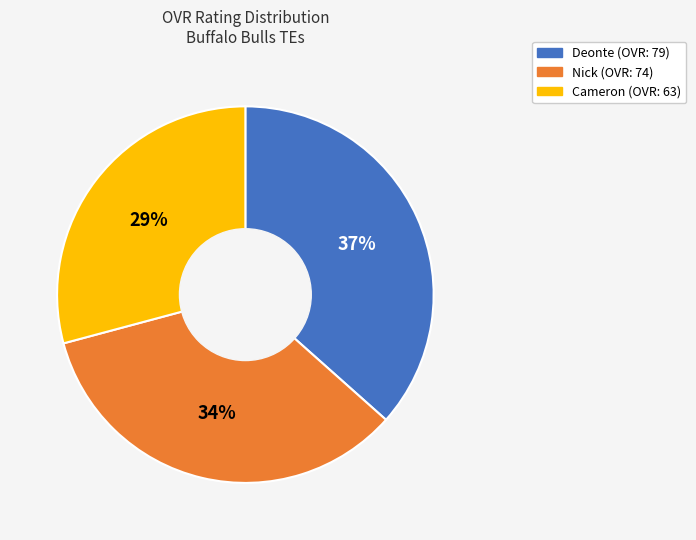

Does any single category account for the majority?

No